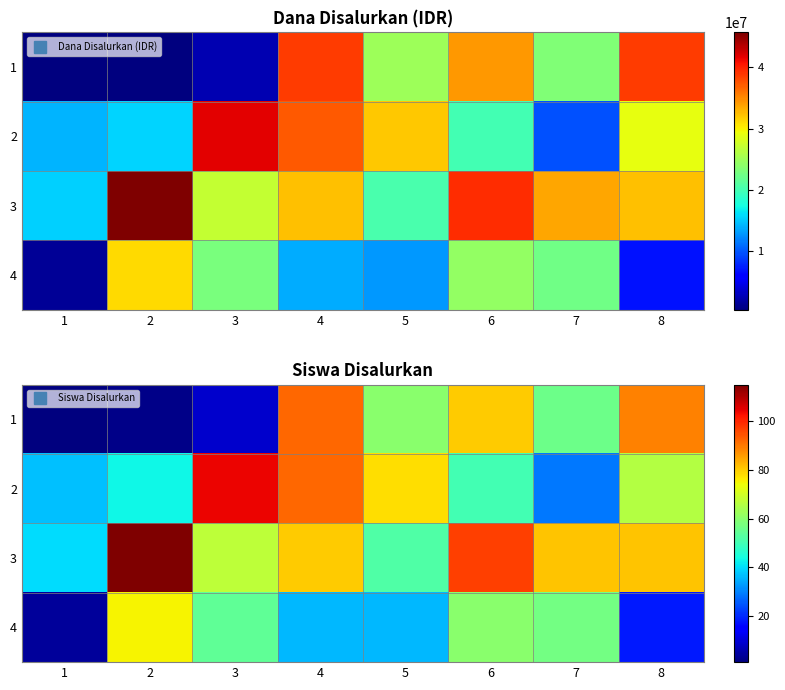

At which label does 4 reach its peak?

2